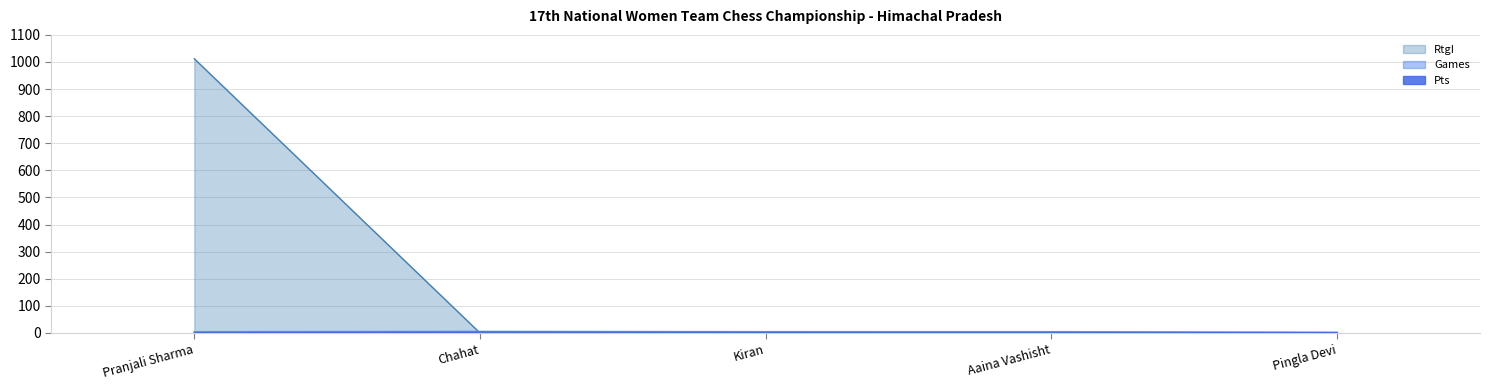

Between Kiran and Aaina Vashisht, which series saw the biggest shift?

Pts